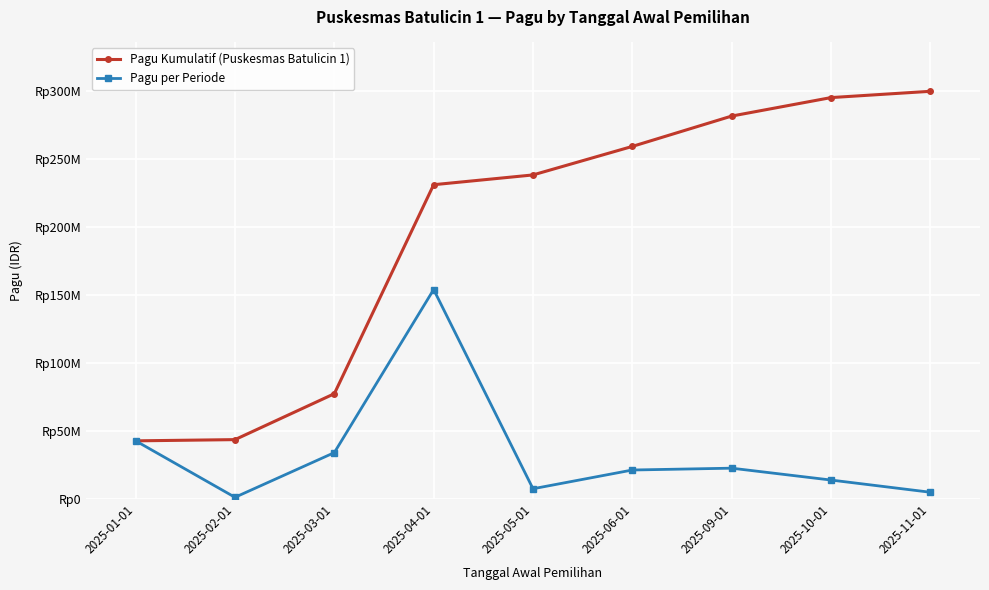

What is the value of the Pagu Kumulatif (Puskesmas Batulicin 1) point at the 5th from the left?

238303400